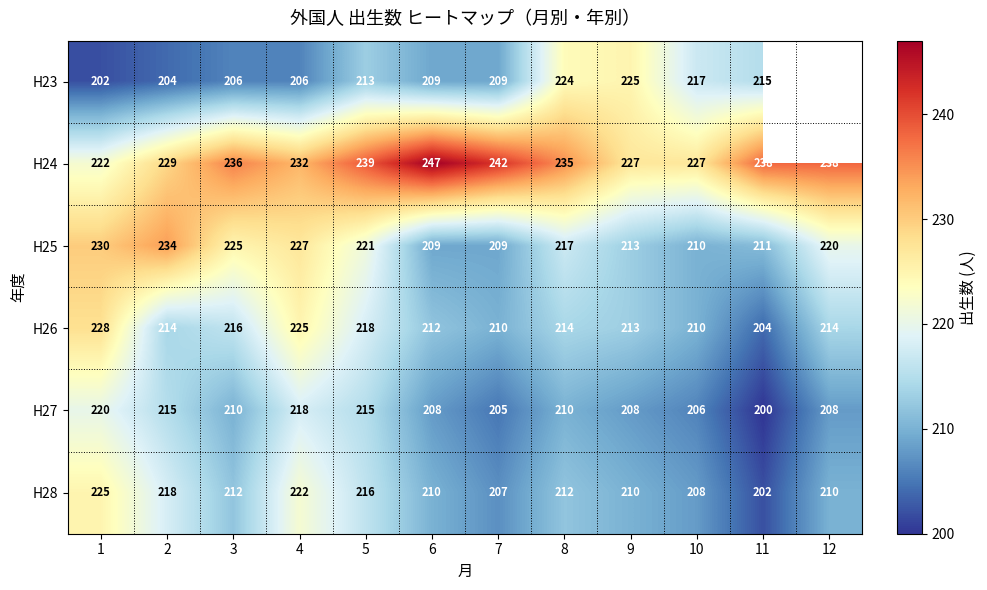

What is the total value across all series at 4?

1330